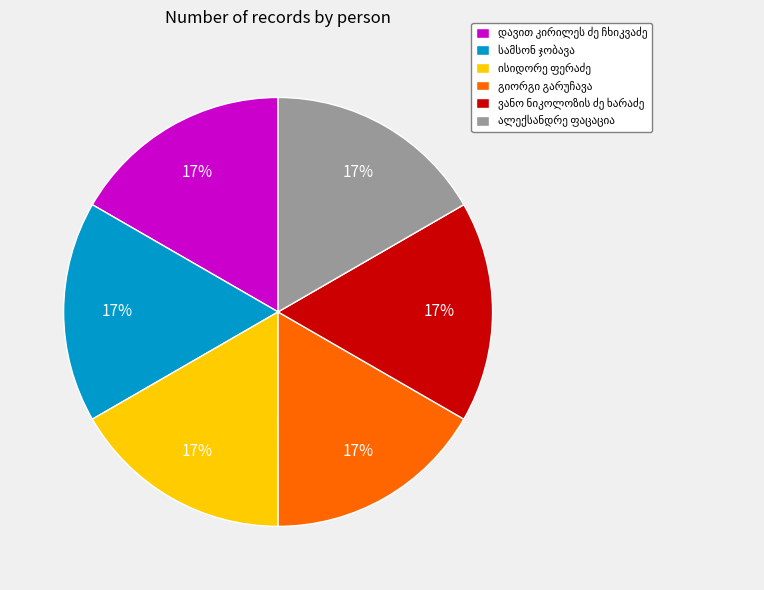

Is there any slice that represents more than half of the pie?

No